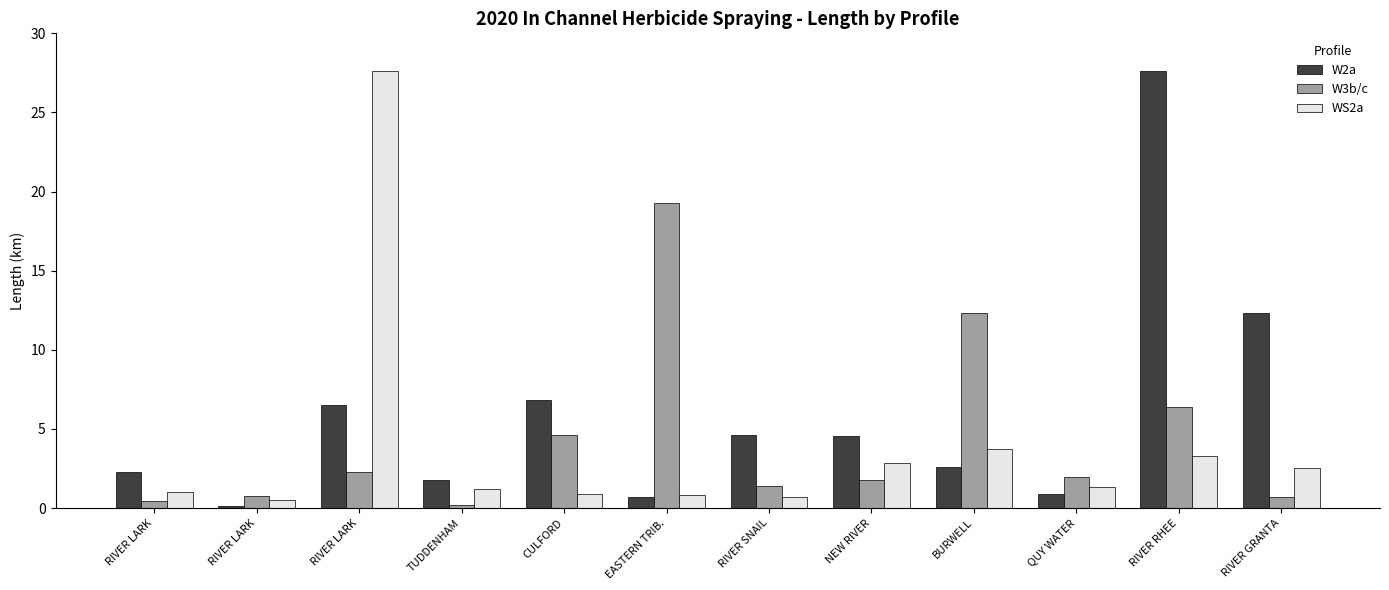

Which label corresponds to the smallest value in the chart?

RIVER LARK